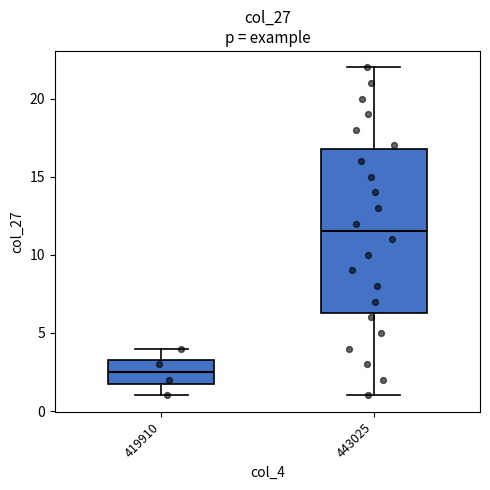

Reading left to right, read every box against the y-axis: the position of its median line, the range the box covers, and the ends of its whiskers. The values are not printed on the chart, so give them approximately, as read against the axis.

419910: median 2.5, box 2.0 to 3.5, whiskers 1.0 to 4.0
443025: median 11.5, box 6.5 to 17.0, whiskers 1.0 to 22.0